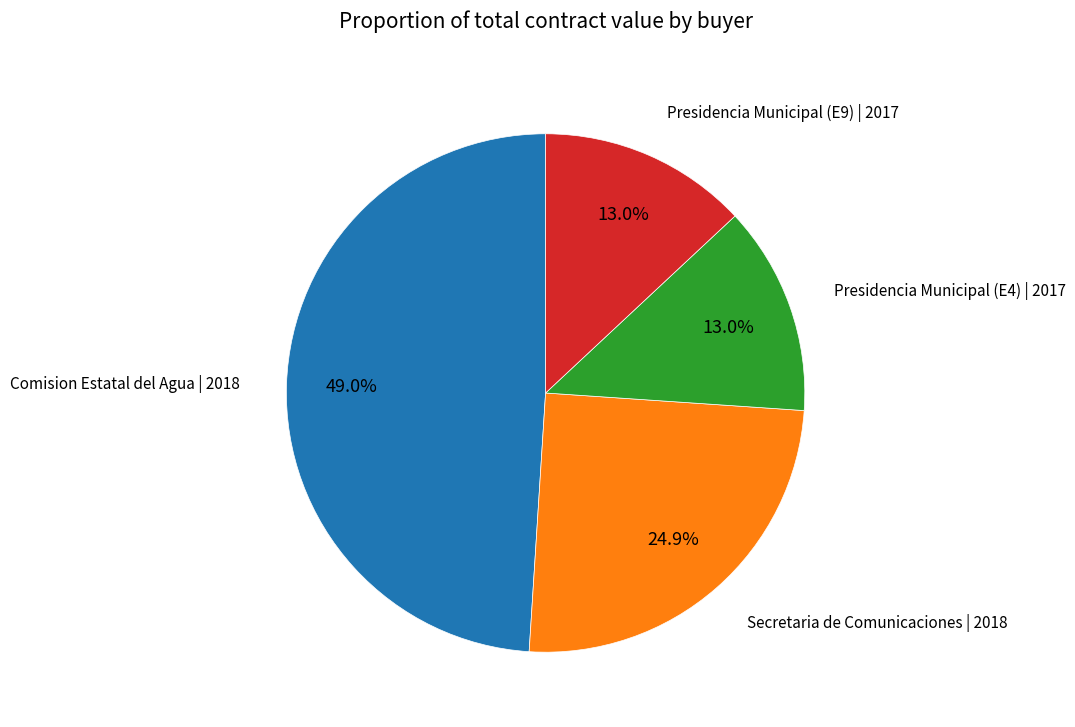

To the nearest percent, what is the combined percentage of Presidencia Municipal (E4) | 2017 and Secretaria de Comunicaciones | 2018?

38%